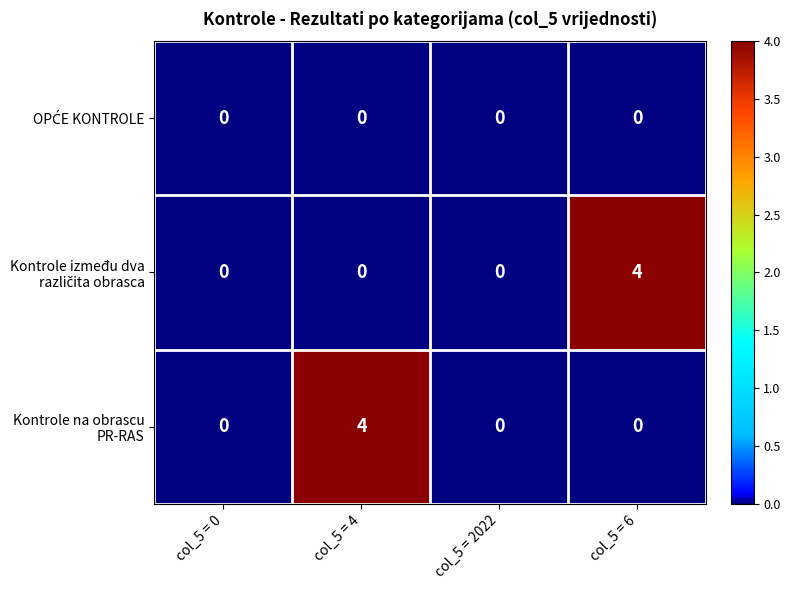

What is the spread (max minus min) of values at col_5 = 6?

4